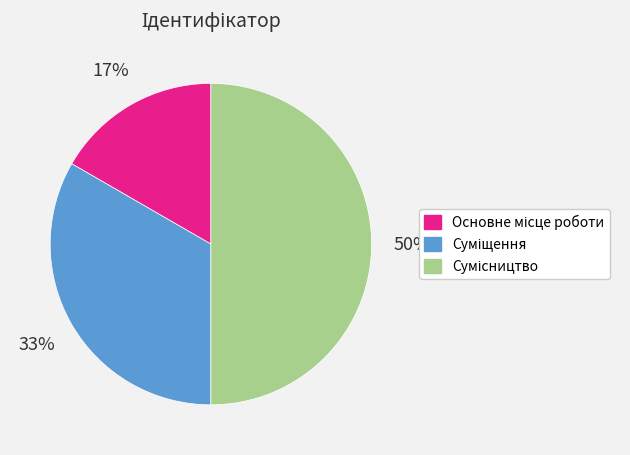

To the nearest percent, what is the average slice percentage?

33%